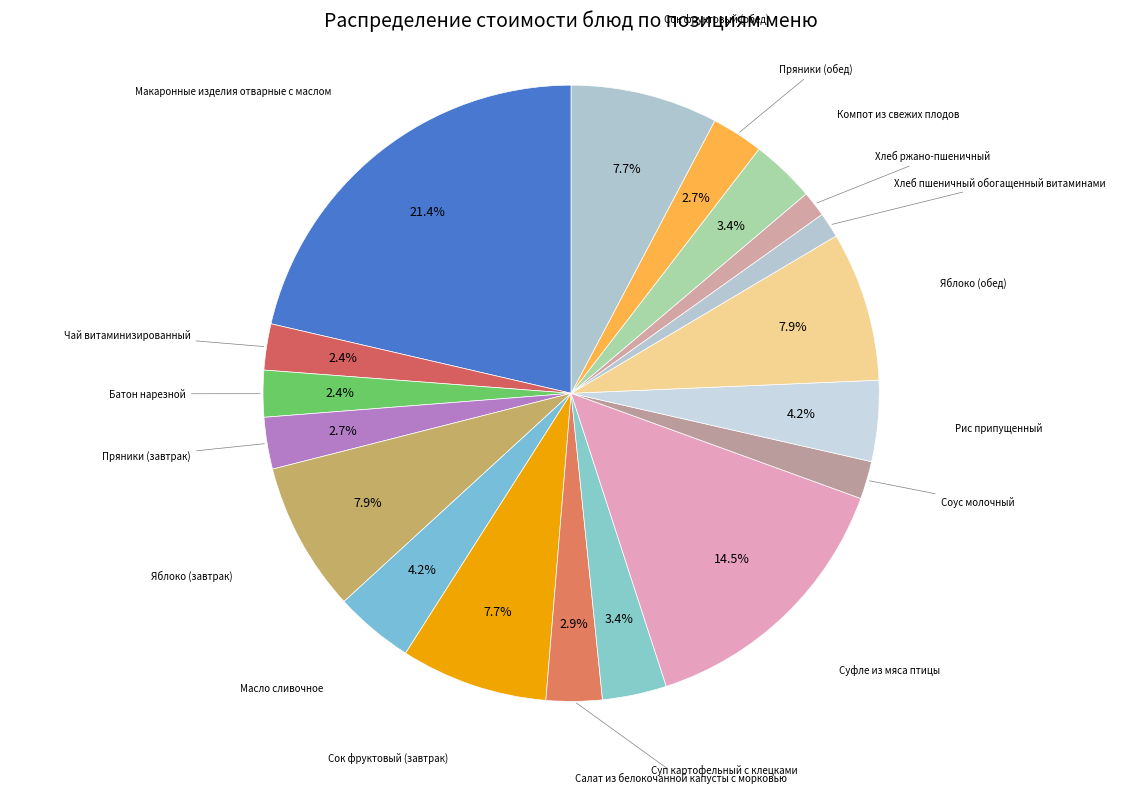

To the nearest percent, what portion does Сок фруктовый (завтрак) represent?

8%